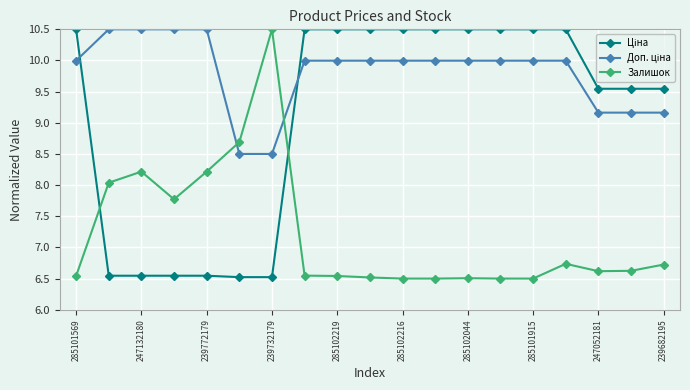

At how many categories does at least one series exceed 9?

18